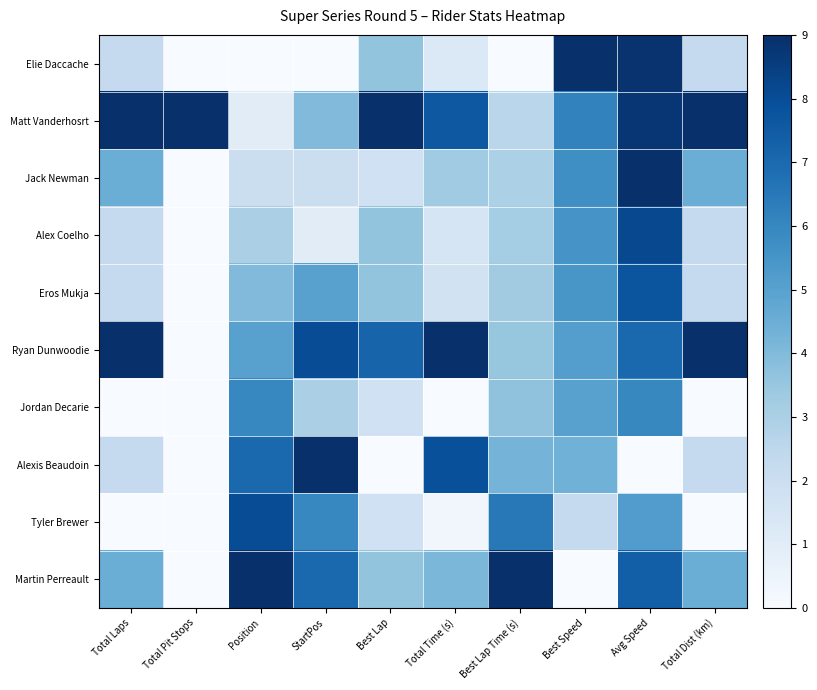

Between Total Pit Stops and Best Speed, which series saw the biggest shift?

Elie Daccache